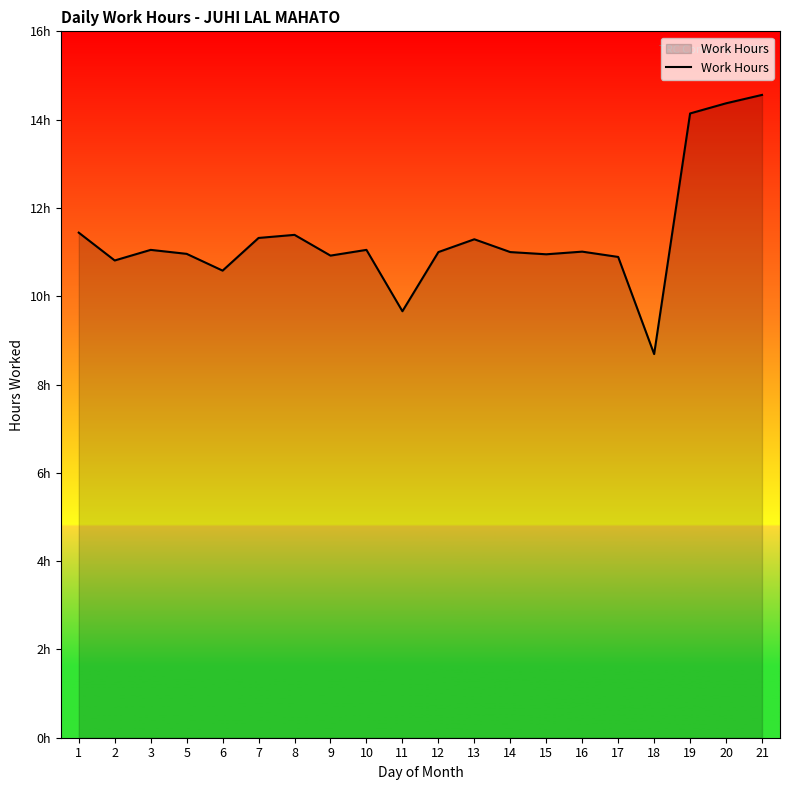

Does the chart display data point markers on the line(s)?

No